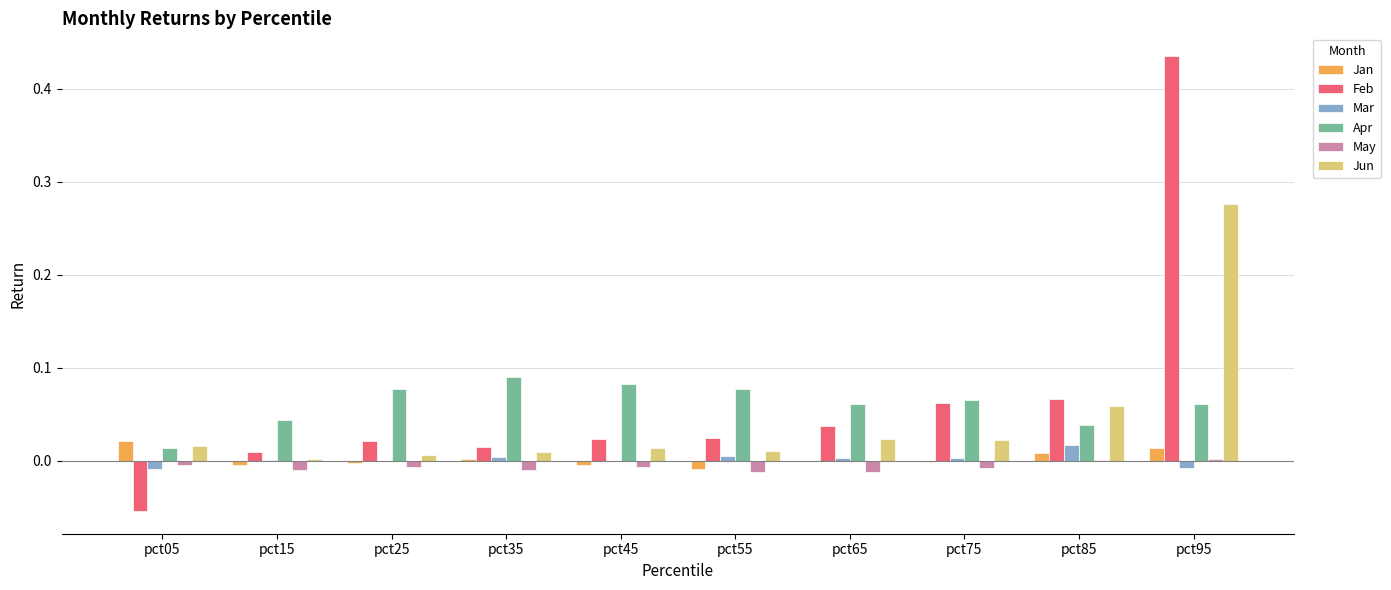

Count the Apr values in the range 0 to 1.

10